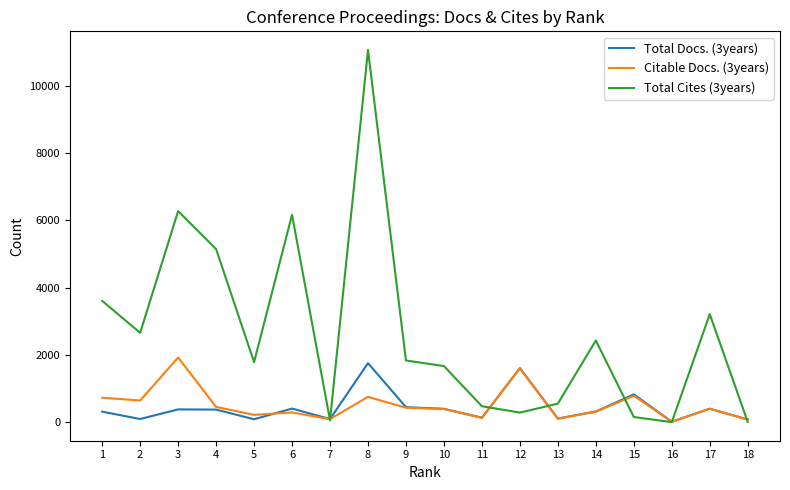

The value of Total Docs. (3years) at 15 is 827. True or false?

True